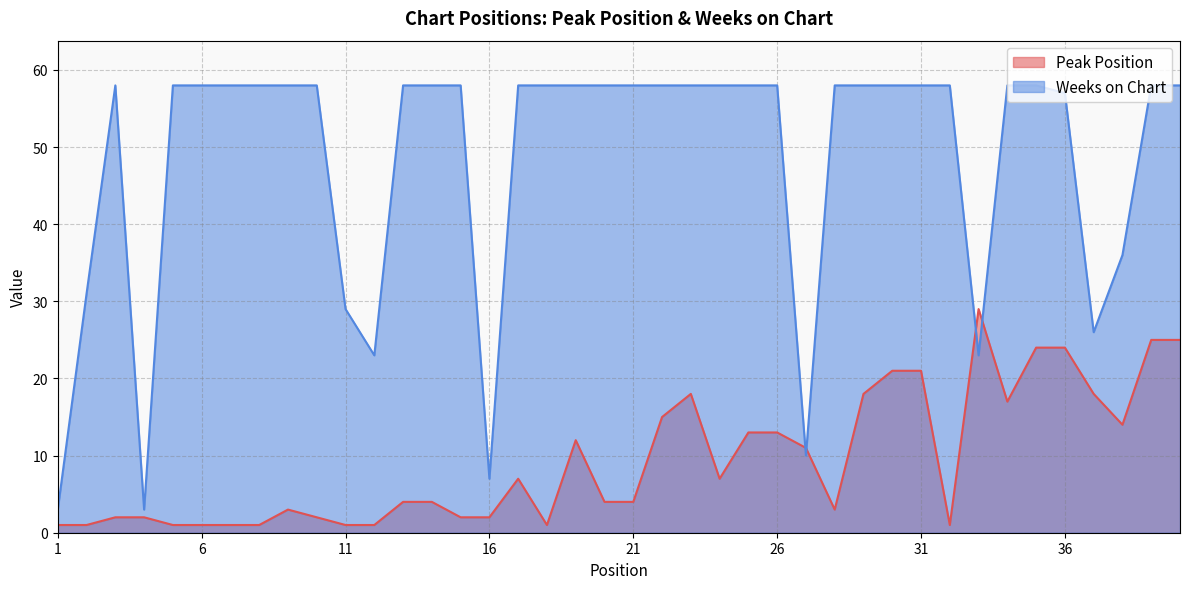

Where is Weeks on Chart nearest to the value 30?

2